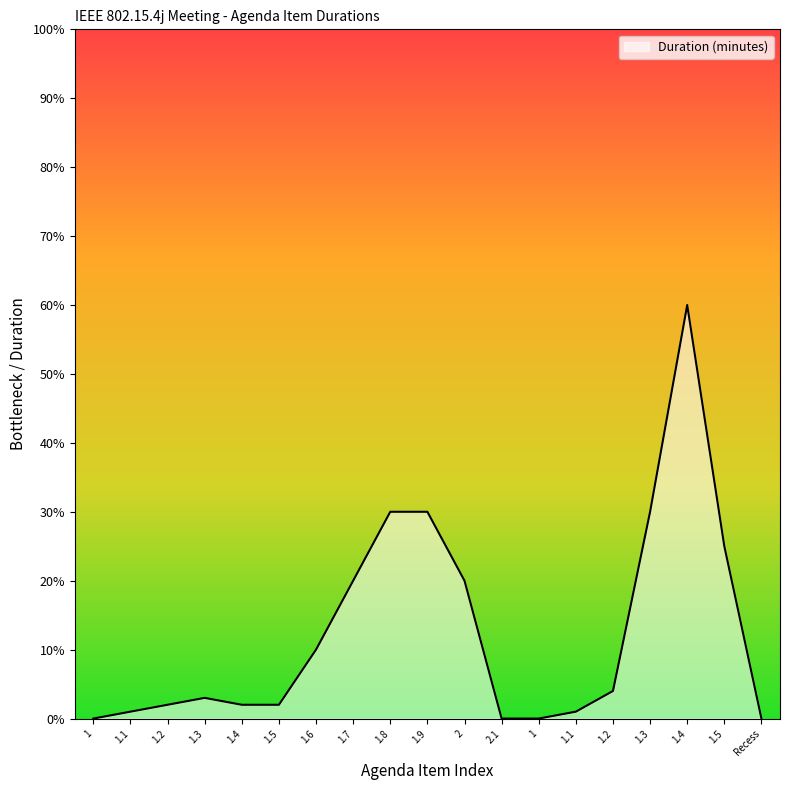

What is the label of the 17th point from the right?

1.2